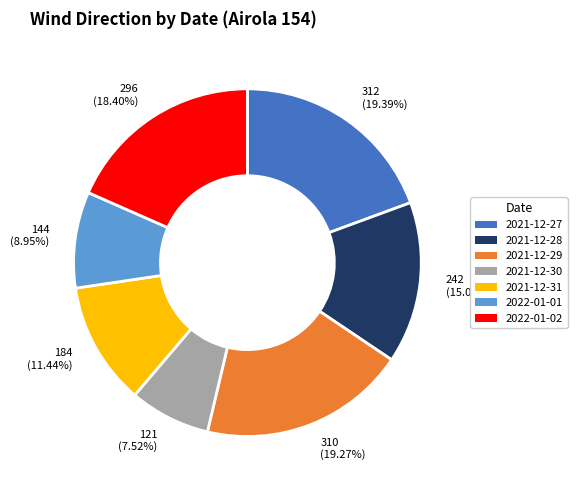

To the nearest percent, what percentage of the pie is 2022-01-01?

9%